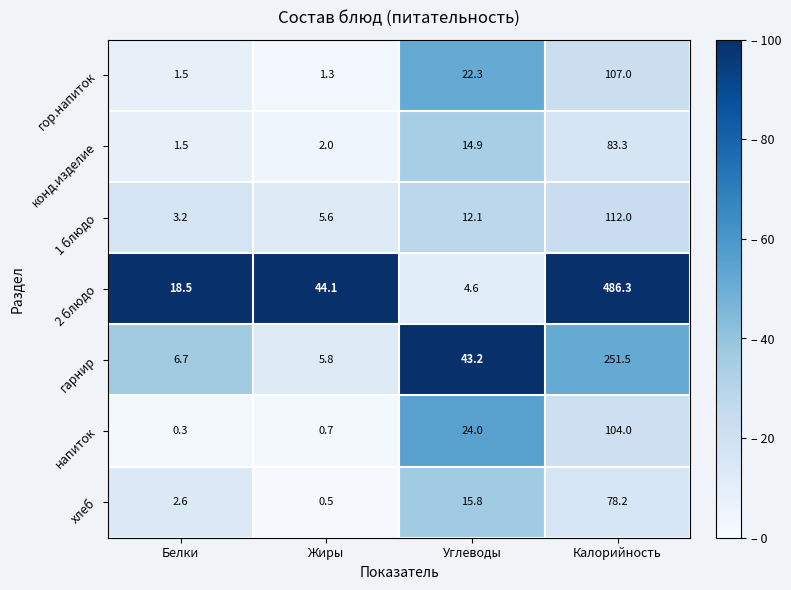

Reading right to left, what are all the values shown in this chart?

гор.напиток: 107.0	22.3	1.3	1.5
конд.изделие: 83.3	14.9	2.0	1.5
1 блюдо: 112.0	12.1	5.6	3.2
2 блюдо: 486.3	4.6	44.1	18.5
гарнир: 251.5	43.2	5.8	6.7
напиток: 104.0	24.0	0.7	0.3
хлеб: 78.2	15.8	0.5	2.6